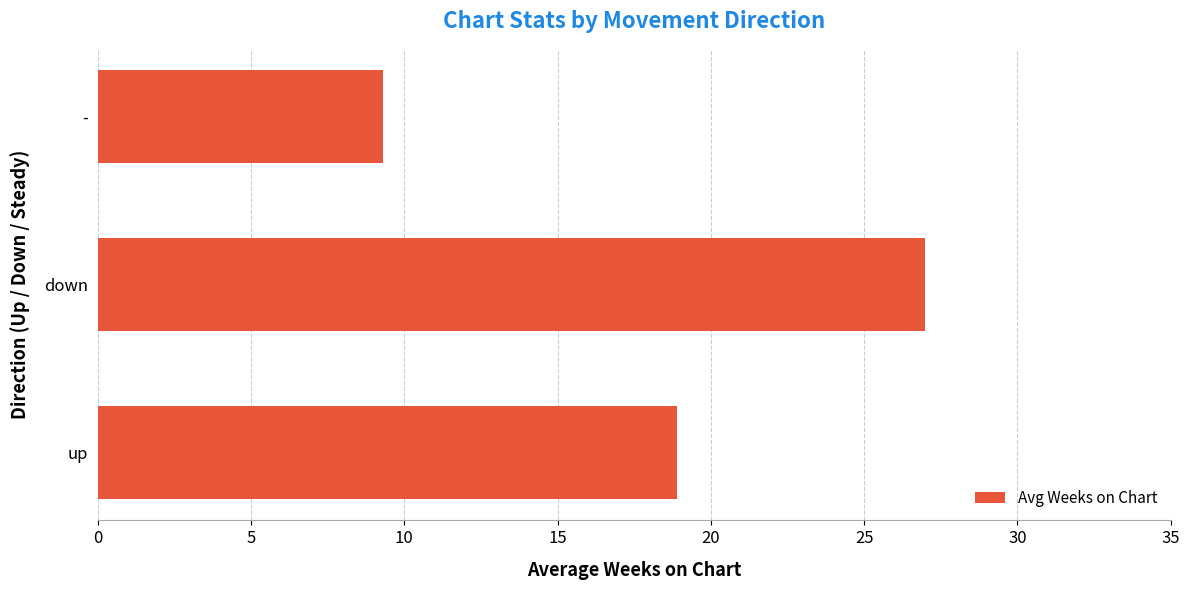

How many data points does each series have?

3